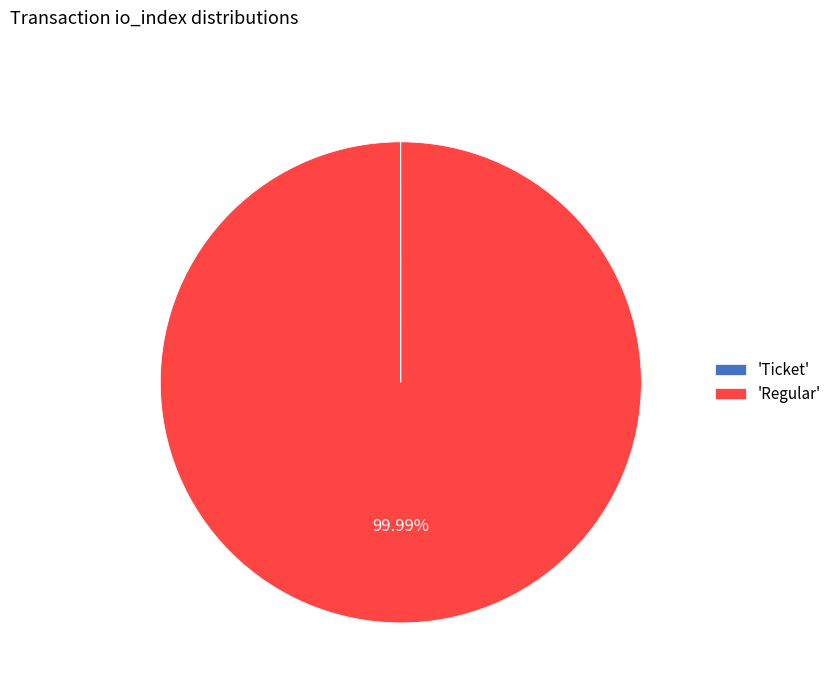

What is the majority slice?

'Regular'